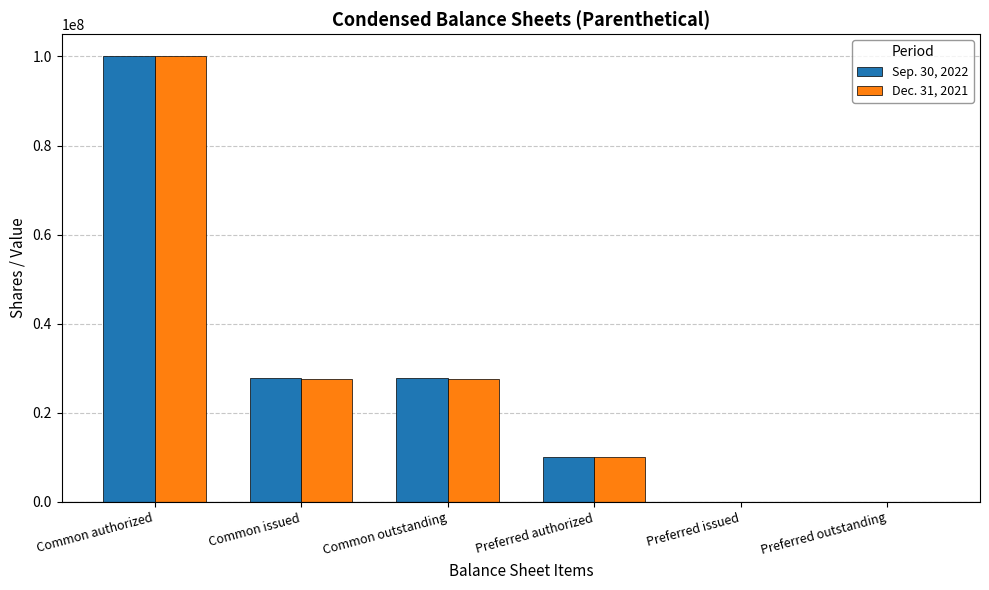

Count the number of categories in the chart.

6